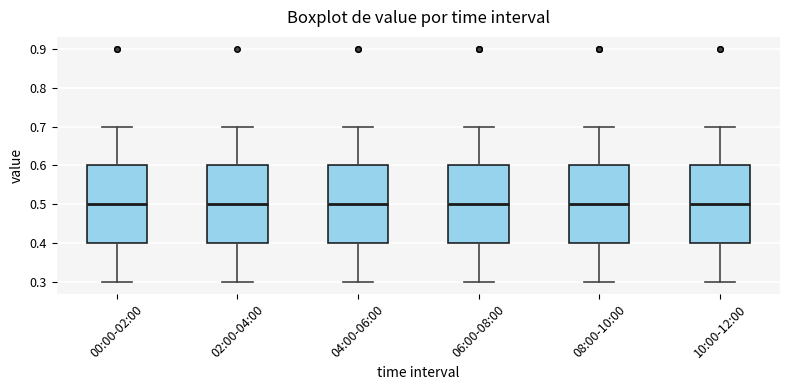

Where is the lower edge of the box for 10:00-12:00 on the y-axis? The values are not printed on the chart, so give them approximately, as read against the axis.

0.4